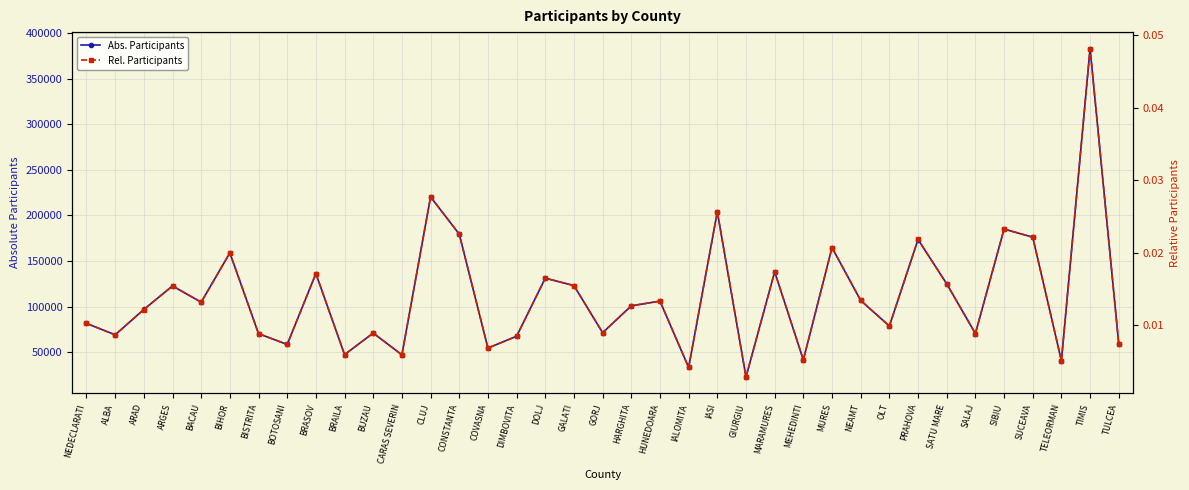

Reading right to left, what are all the values shown in this chart?

Abs. Participants: 59220.0	382959.0	40760.0	176170.0	185082.0	70544.0	125047.0	173649.0	78782.0	106817.0	164779.0	41696.0	138217.0	23021.0	203978.0	33421.0	106106.0	100946.0	71493.0	123126.0	131281.0	67625.0	54672.0	179534.0	220320.0	47228.0	71087.0	47511.0	136330.0	58600.0	70446.0	158982.0	104940.0	122750.0	96963.0	69177.0	81707.0
Rel. Participants: 0.0	0.0	0.0	0.0	0.0	0.0	0.0	0.0	0.0	0.0	0.0	0.0	0.0	0.0	0.0	0.0	0.0	0.0	0.0	0.0	0.0	0.0	0.0	0.0	0.0	0.0	0.0	0.0	0.0	0.0	0.0	0.0	0.0	0.0	0.0	0.0	0.0